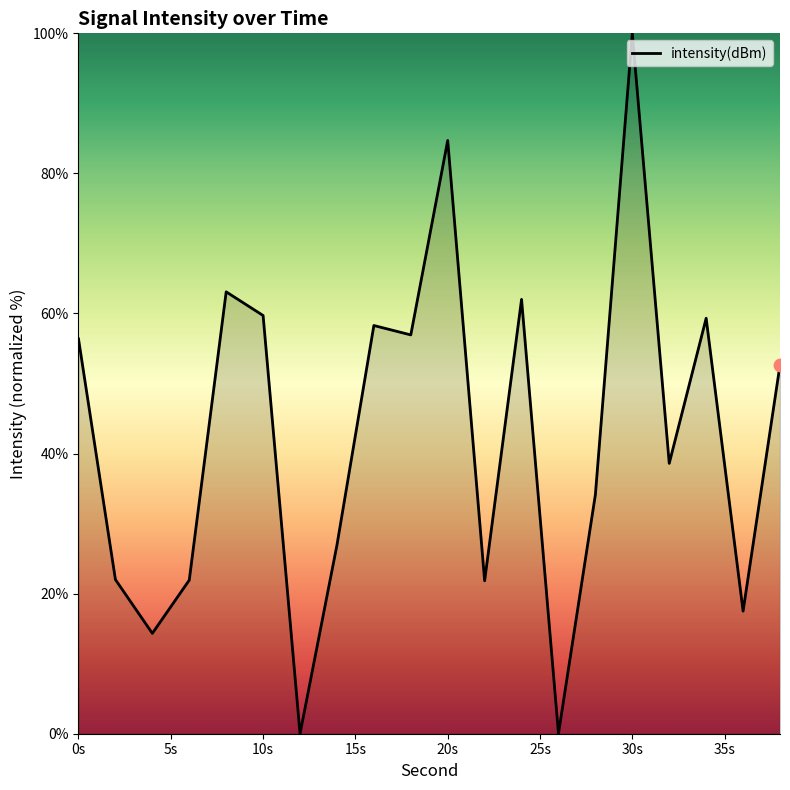

What is the difference between the maximum and minimum values?

100.0